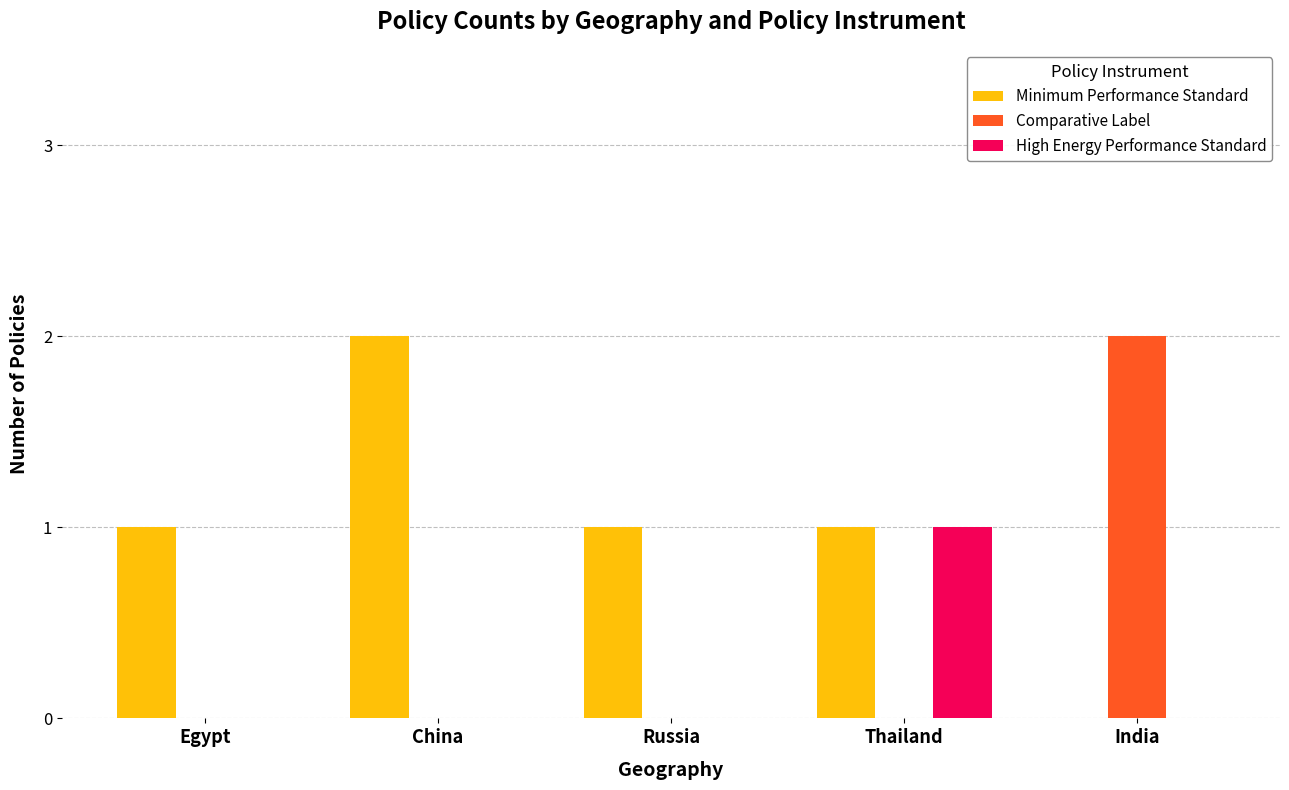

True or false: Comparative Label has a value of -1 at Egypt.

False